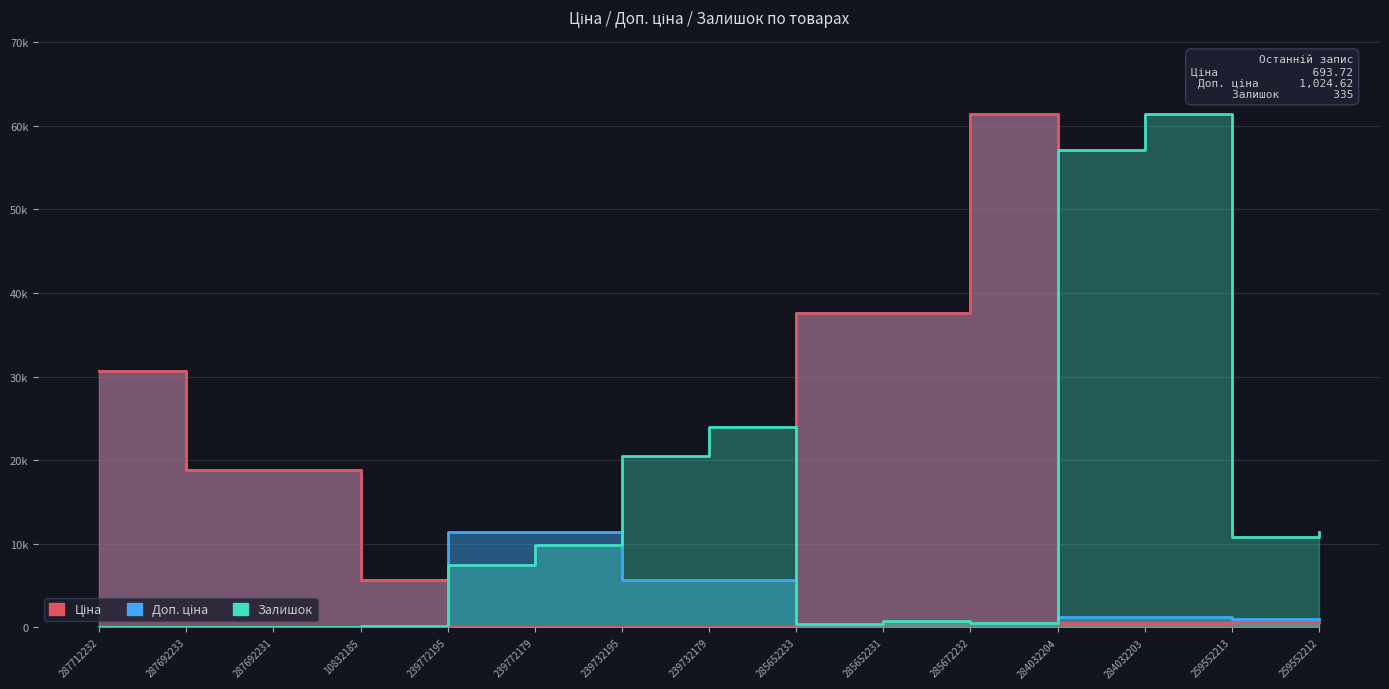

How many positive values does the Залишок series have?

12